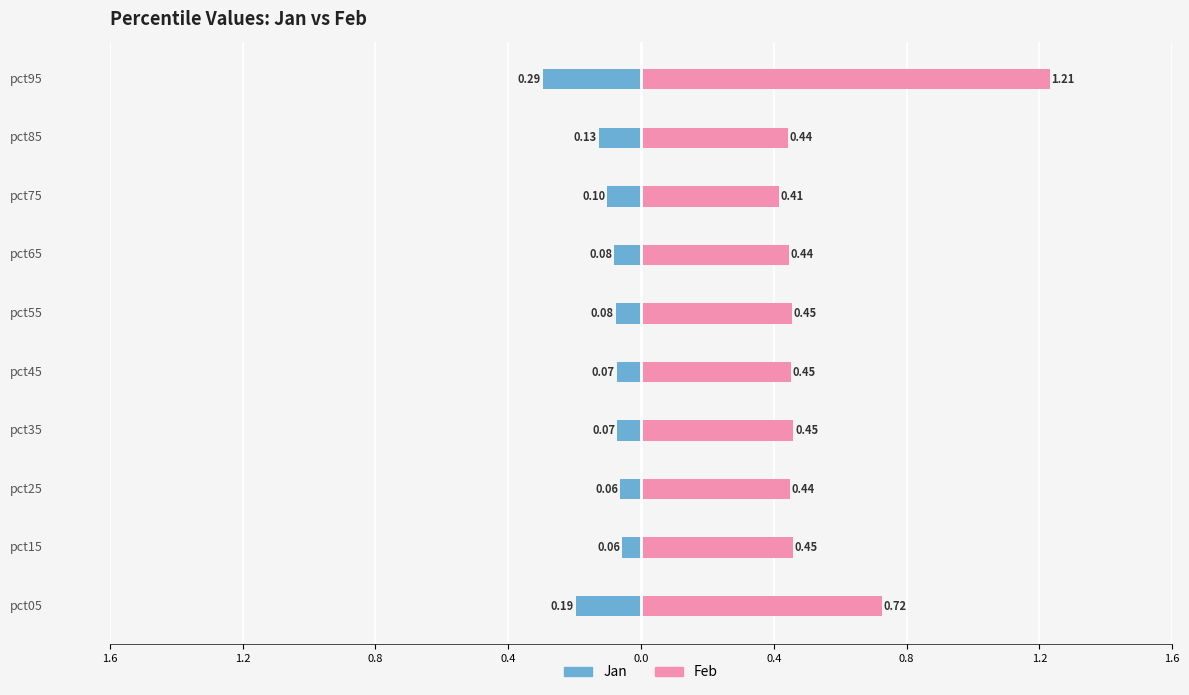

What is the greatest value displayed?

1.2